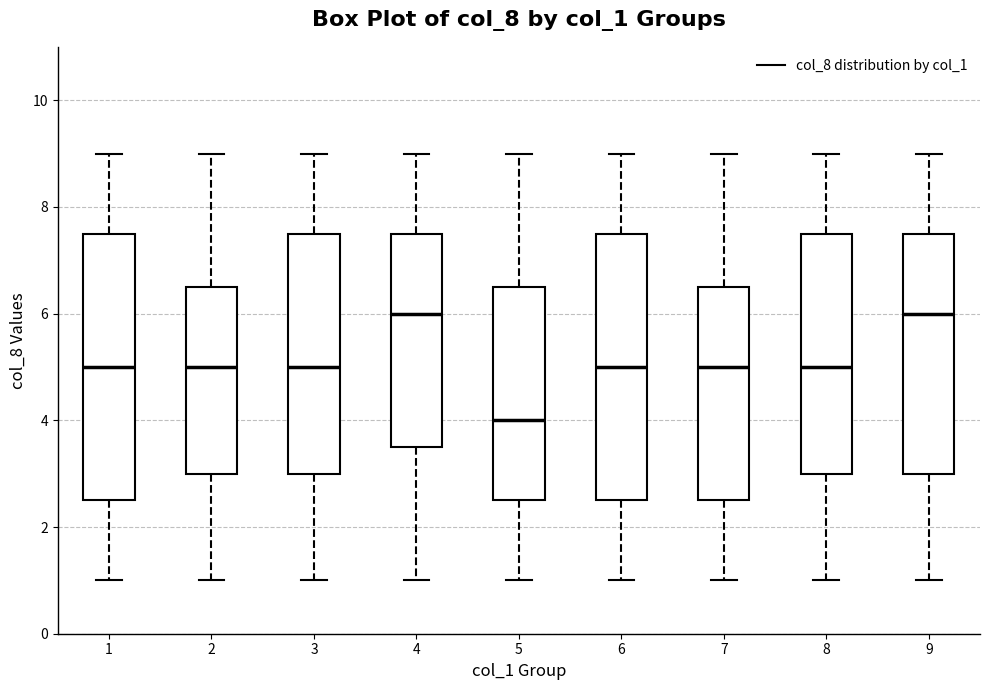

Which box has the lowest median line?

5